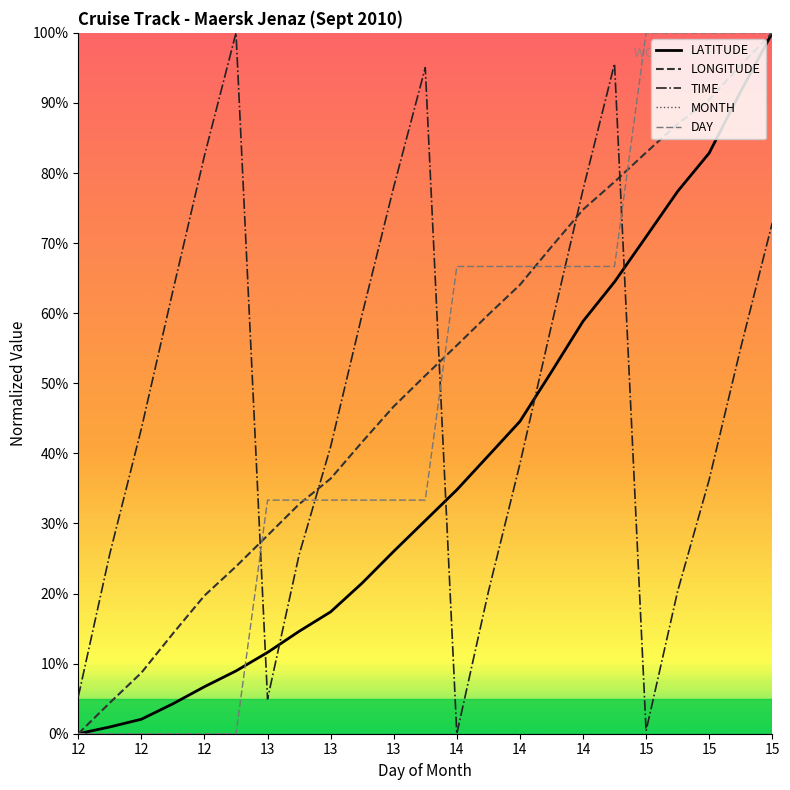

Which series ends up on top after the final intersection of TIME and LONGITUDE?

LONGITUDE